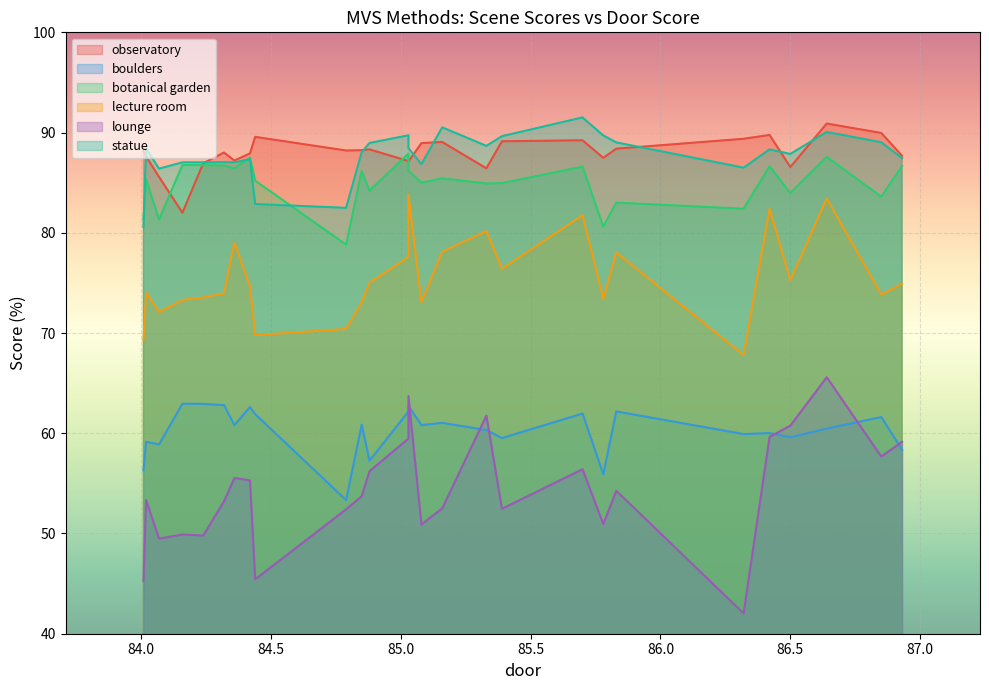

The value of boulders at 86.42 is 60.0. True or false?

True